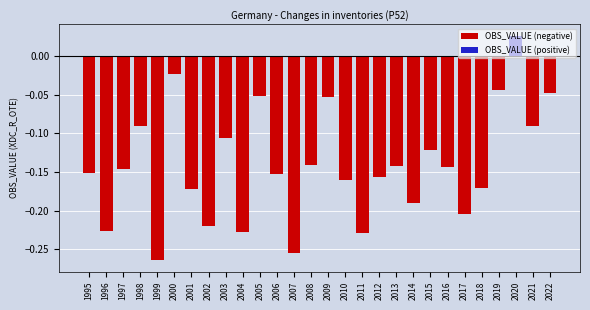

What is the value of the OBS_VALUE (negative) bar at the 3rd from the left?

-0.1